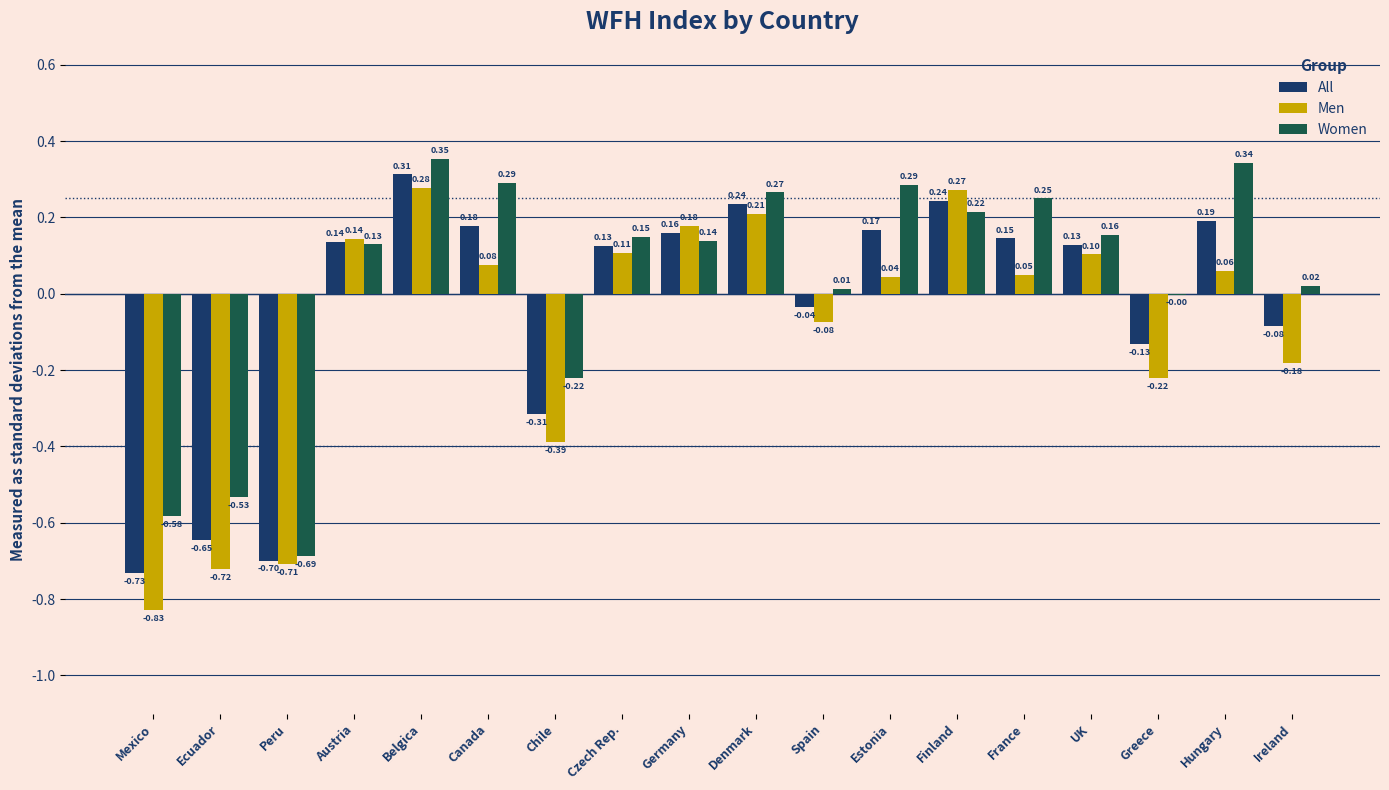

What is the sum of all Women values?

0.6